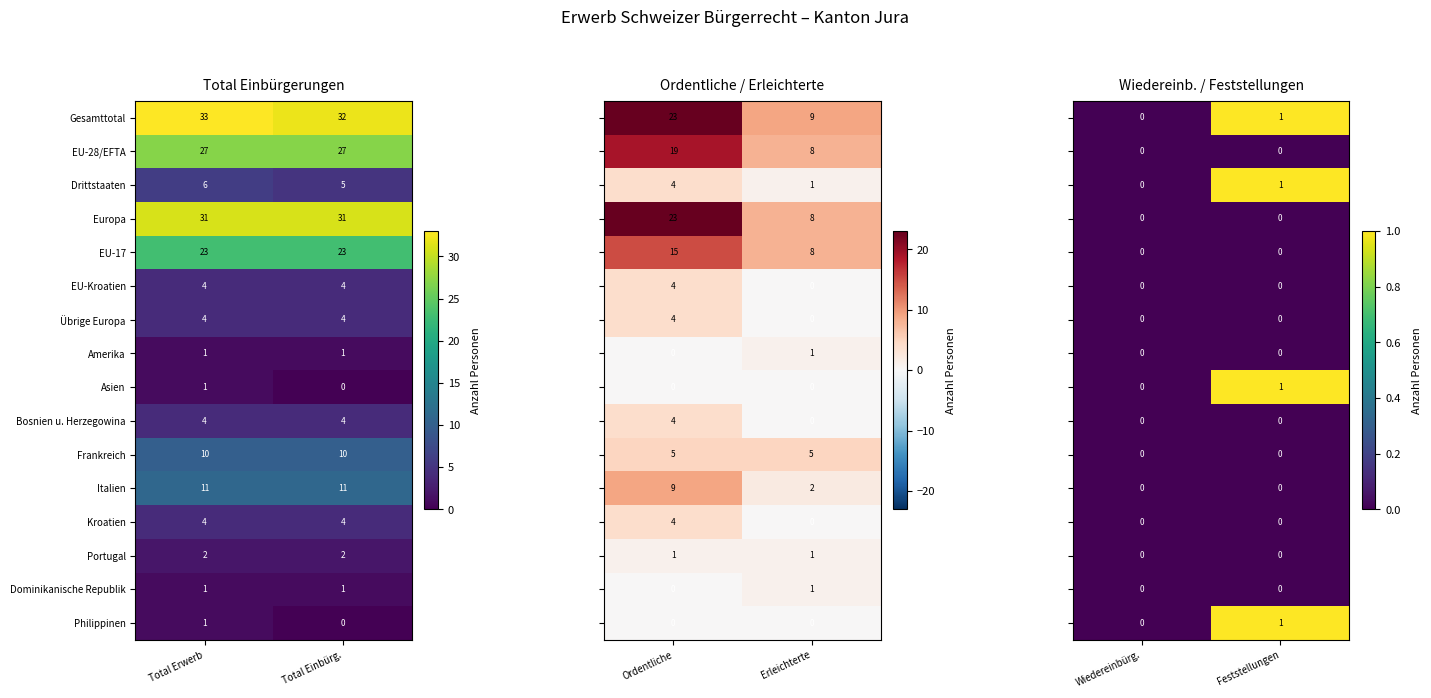

At how many categories does at least one series exceed 0?

1